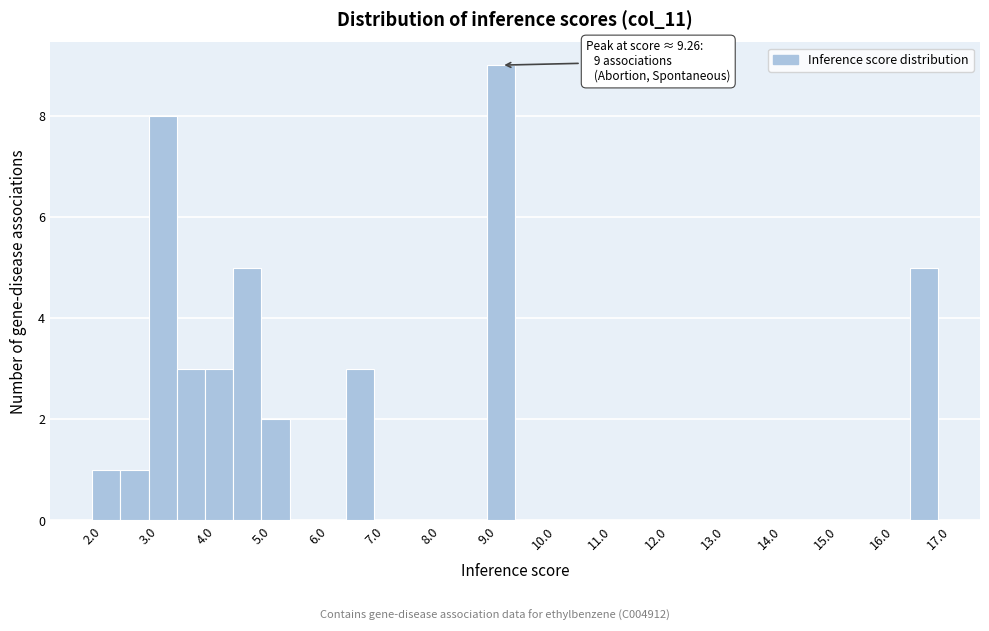

Over which range of the x-axis is the bar tallest?

9.0 to 9.5